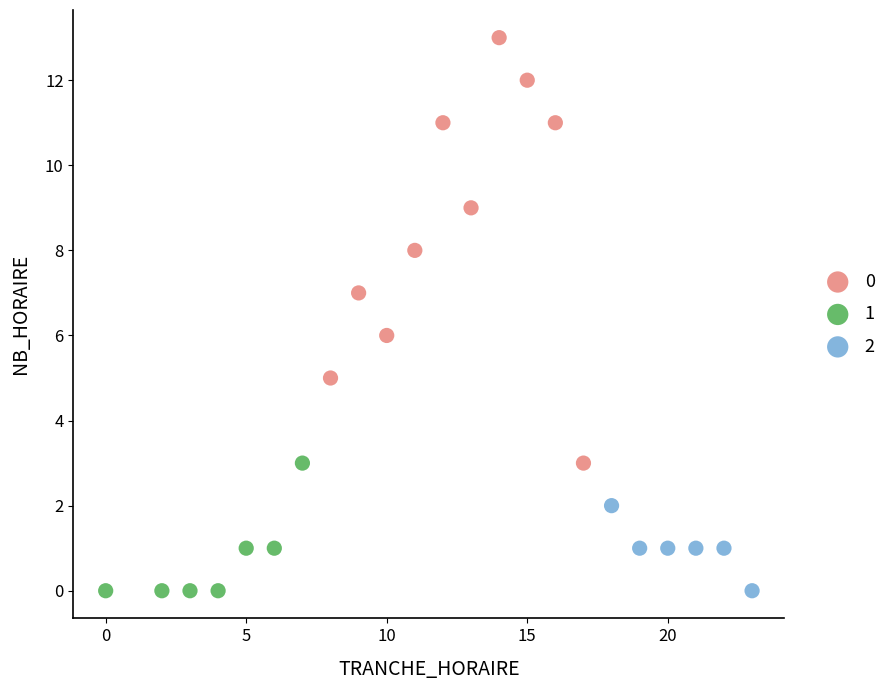

What are all the series names shown in the legend?

0, 1, 2